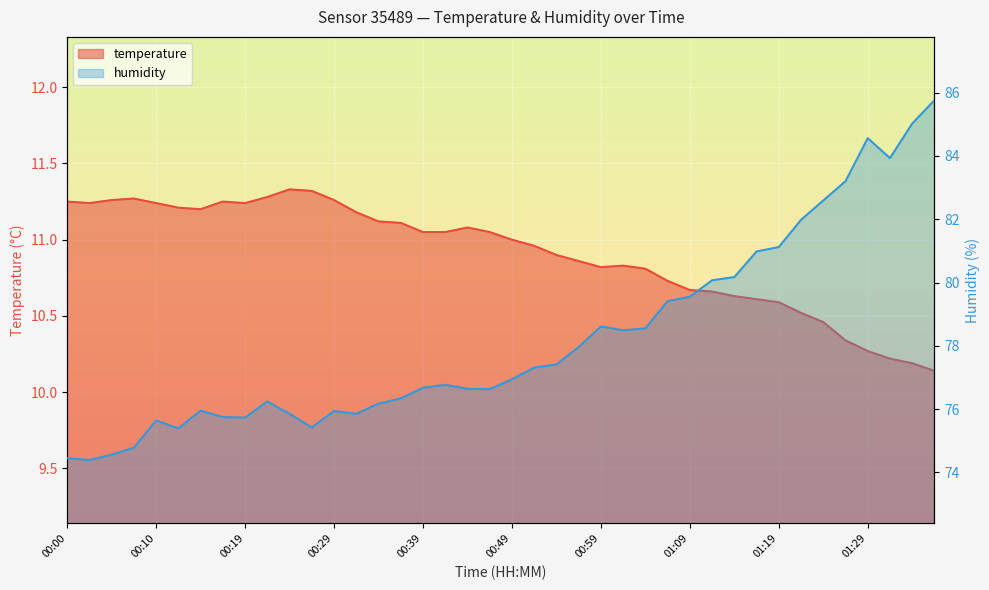

List the series in order of their peak value, highest first.

humidity, temperature